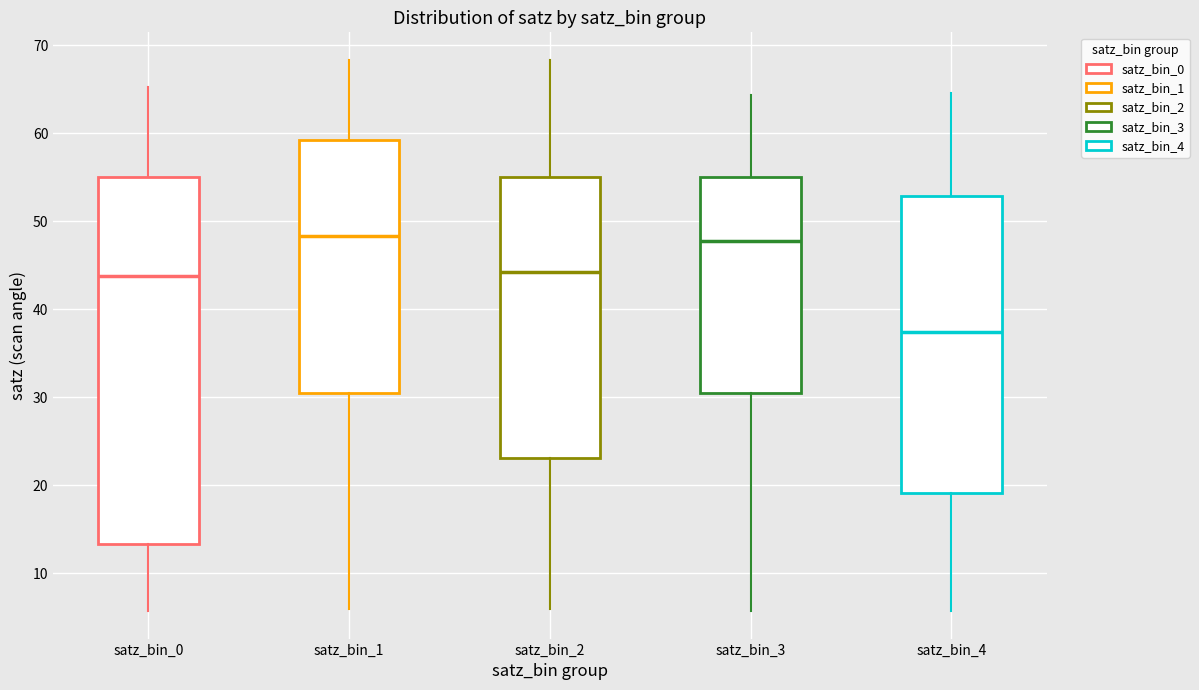

Where does the upper whisker of the box for satz_bin_0 end on the y-axis? The values are not printed on the chart, so give them approximately, as read against the axis.

65